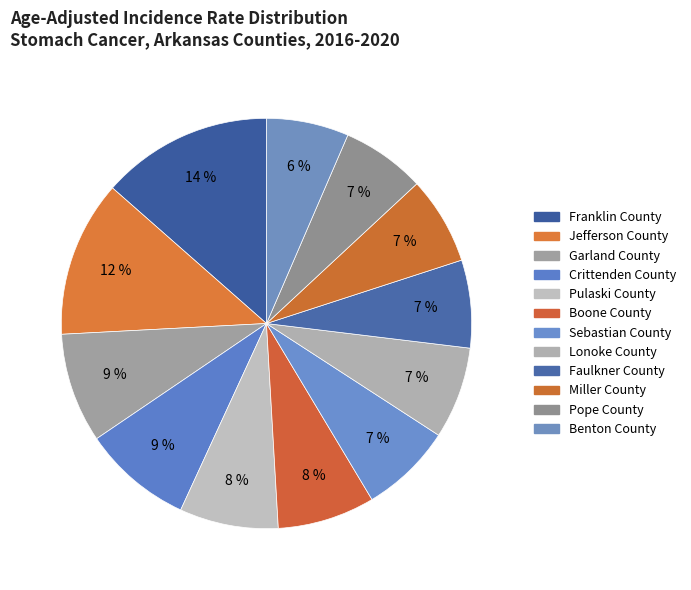

Combined, what portion of the pie is Pope County and Sebastian County?

13.8%